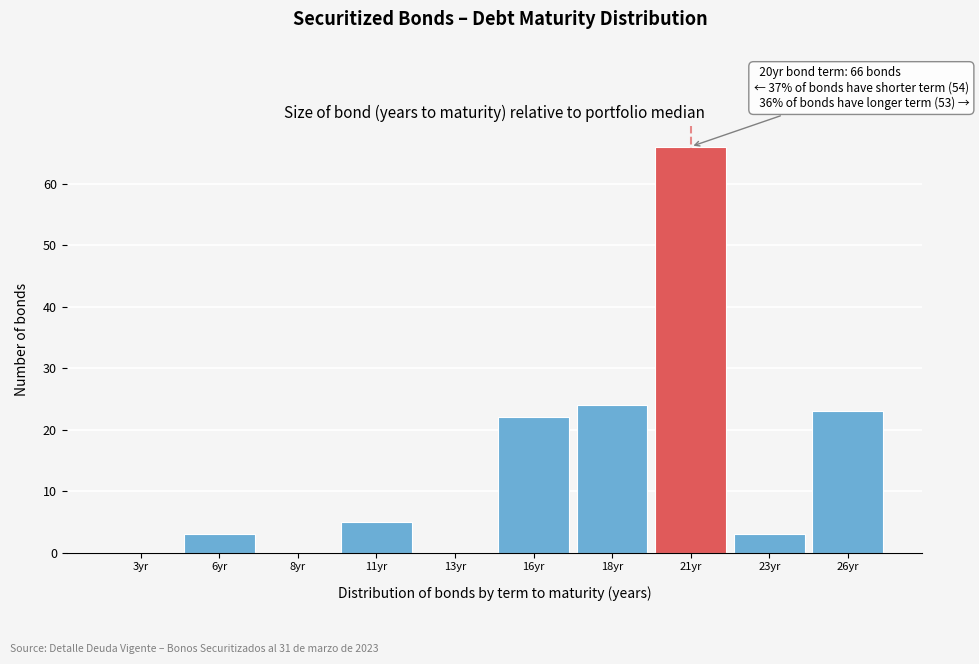

Reading left to right, extract all data points from this chart.

3yr=0	6yr=3	8yr=0	11yr=5	13yr=0	16yr=22	18yr=24	21yr=66	23yr=3	26yr=23